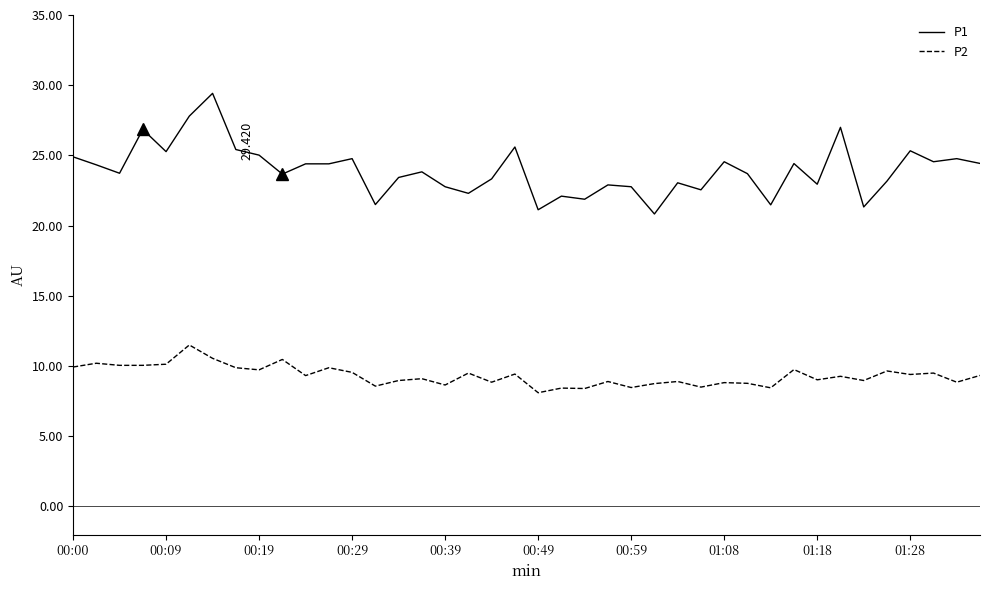

True or false: P2 and P1 cross at least once.

False